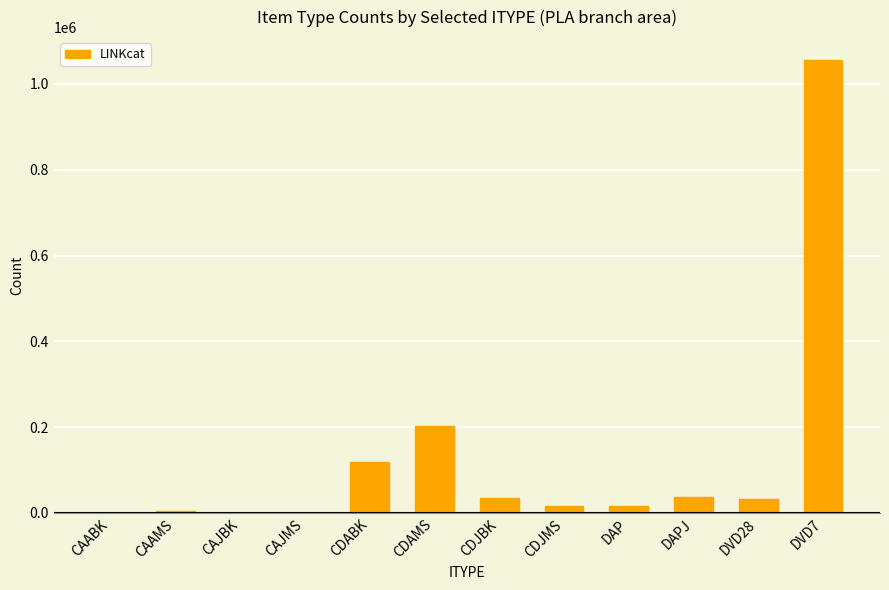

What is the maximum value shown in the chart?

1056151